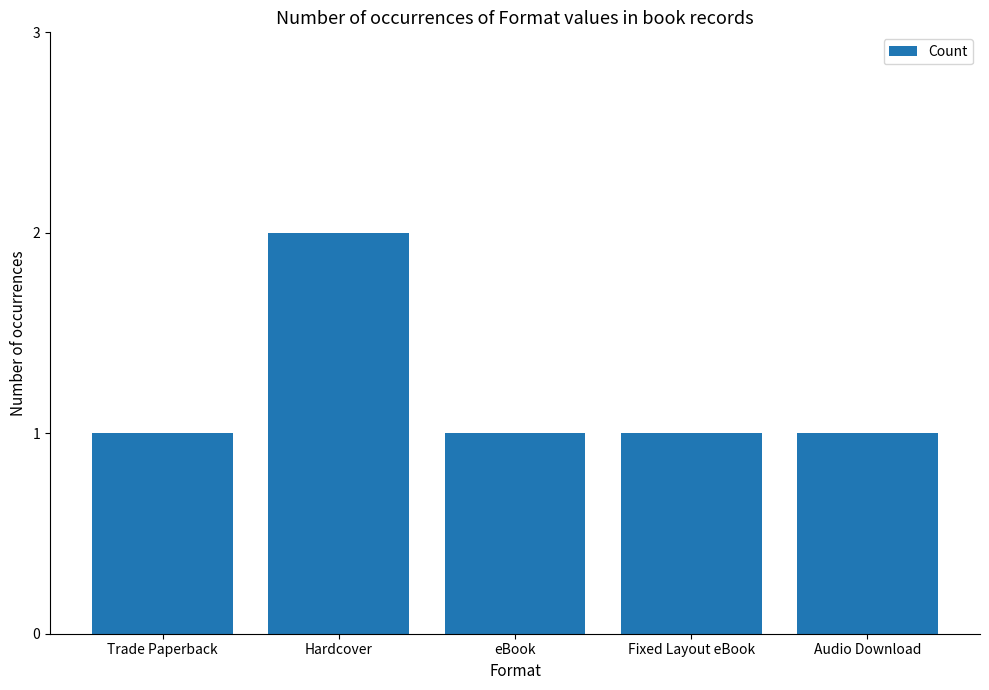

Count the values in the range 1 to 2.

5